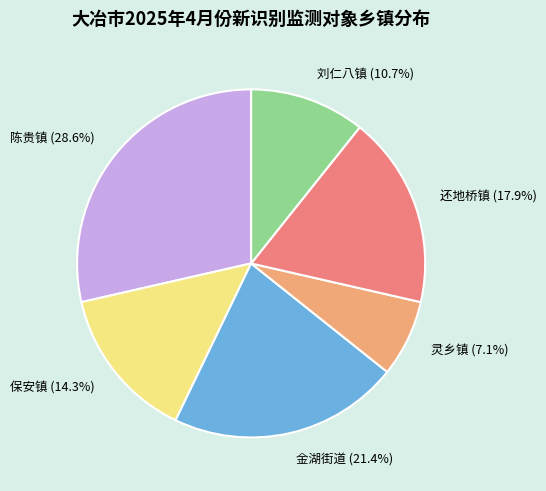

What is the smallest slice in the pie chart?

灵乡镇